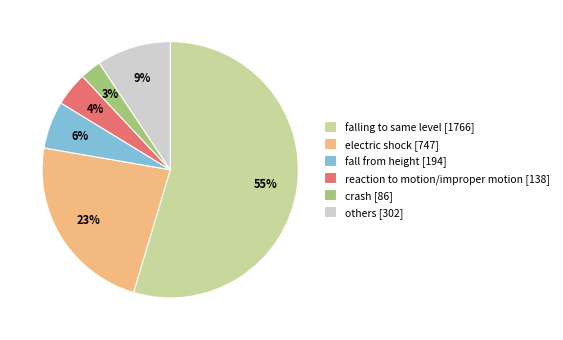

To the nearest percent, what is the difference between the largest and smallest slice percentages?

52%